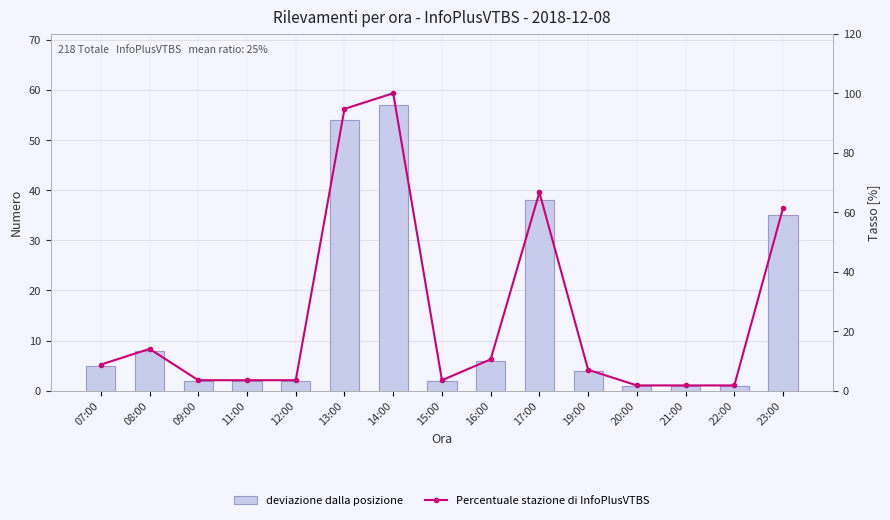

Rank the series by their average value, from highest to lowest.

Percentuale stazione di InfoPlusVTBS, deviazione dalla posizione